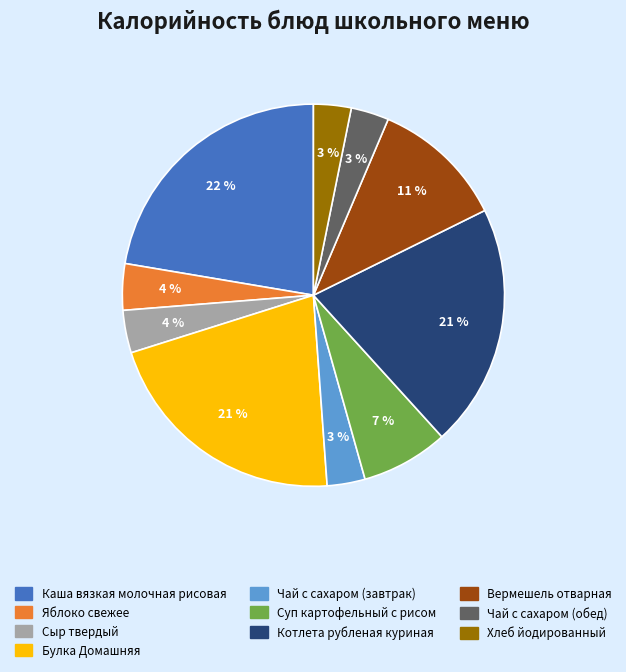

To the nearest percent, what is the difference between the Булка Домашняя and Суп картофельный с рисом slice percentages?

14%